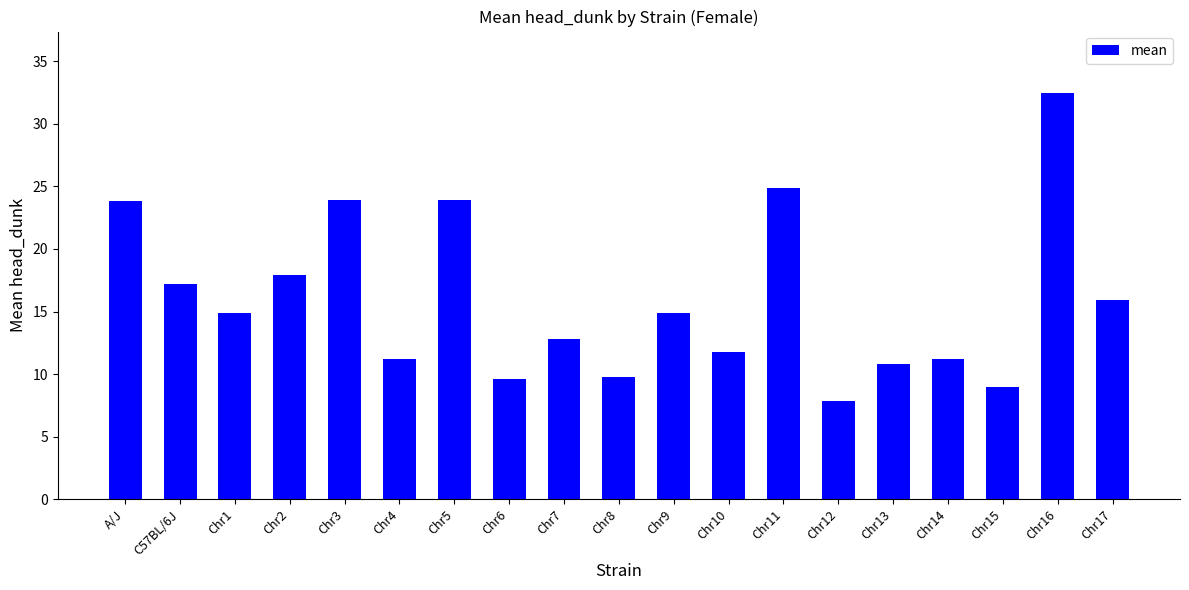

Which category has the lowest value across all series?

Chr12